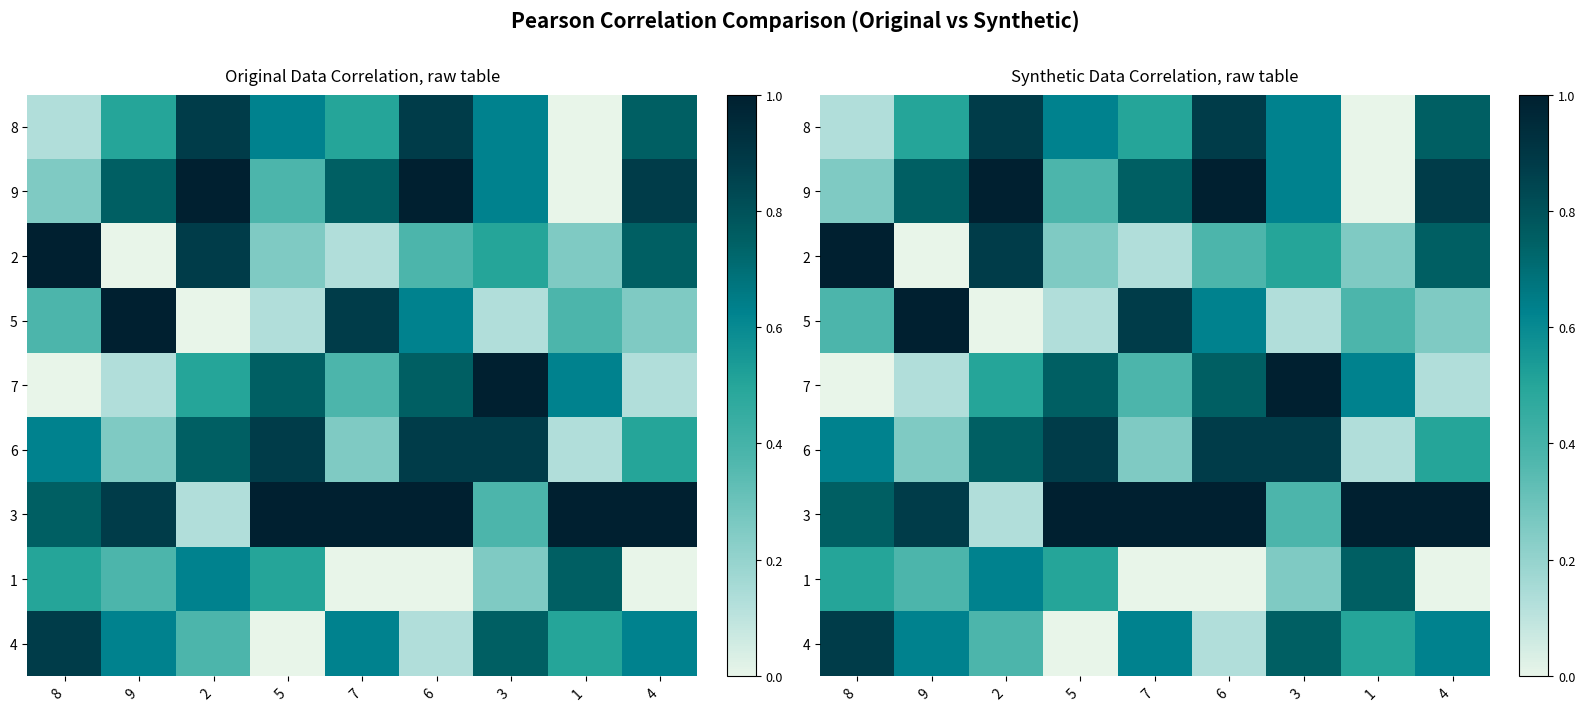

Read the 7 value at 5.

0.8